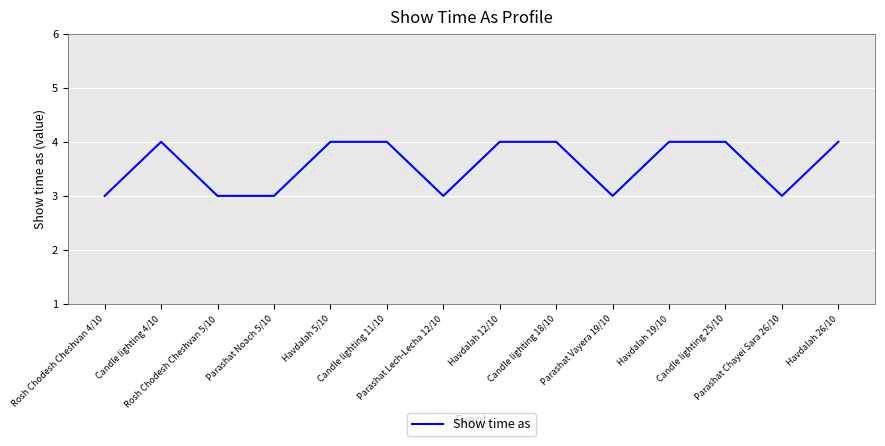

Is this an area chart (filled region under the line)?

No